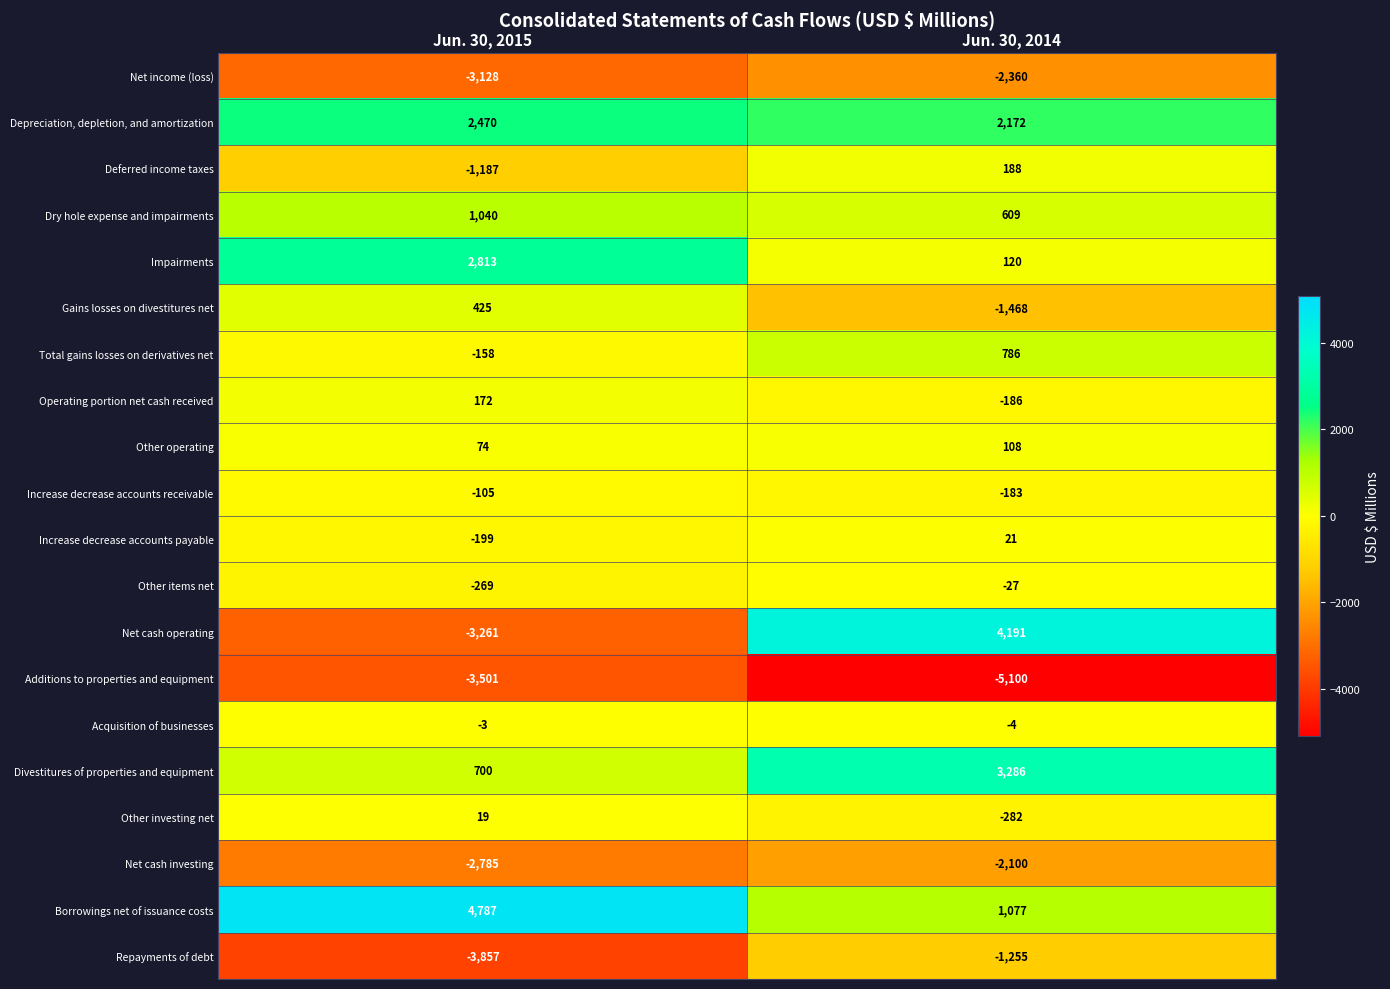

True or false: Net cash investing has a value of -2100 at Jun. 30, 2014.

True